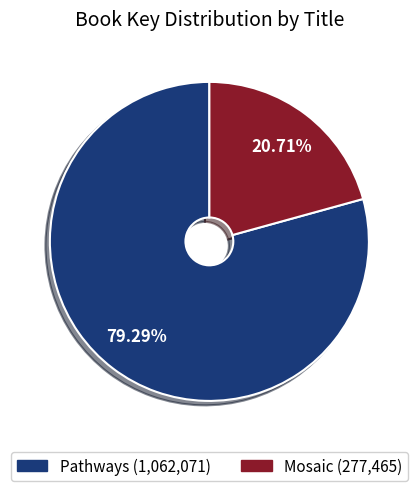

What percentage is NOT represented by Pathways?

20.7%